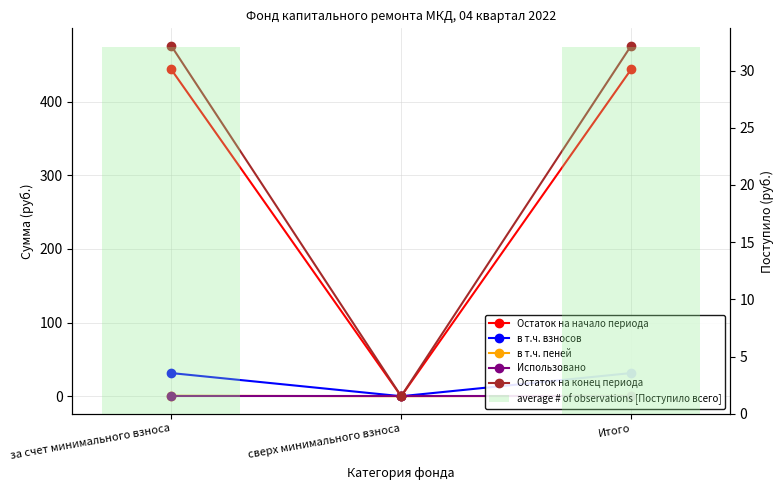

Rank the series by their maximum value, from highest to lowest.

Остаток на конец периода, Остаток на начало периода, average # of observations [Поступило всего], в т.ч. взносов, в т.ч. пеней, Использовано